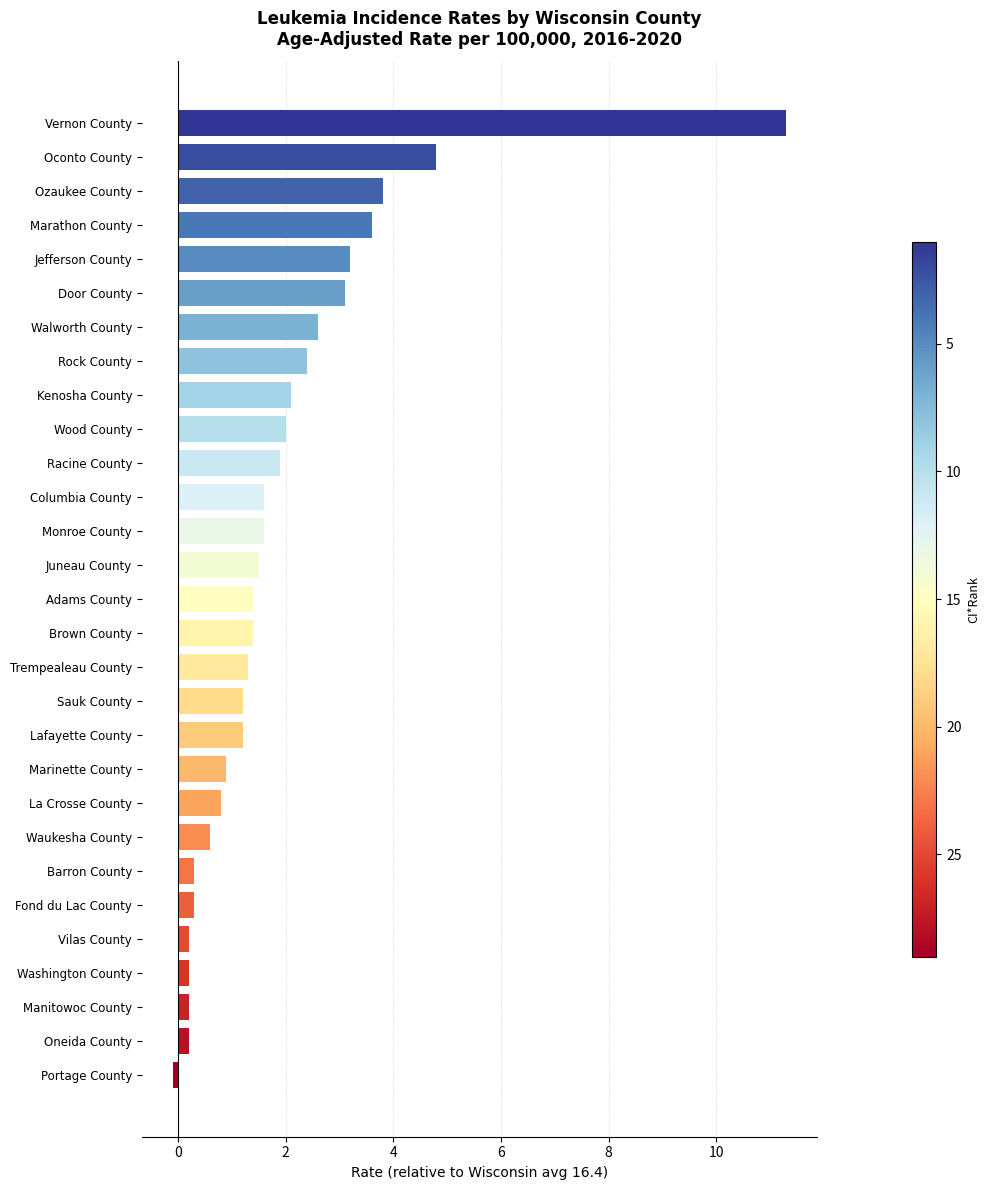

What is the approximate value at Juneau County?

1.5